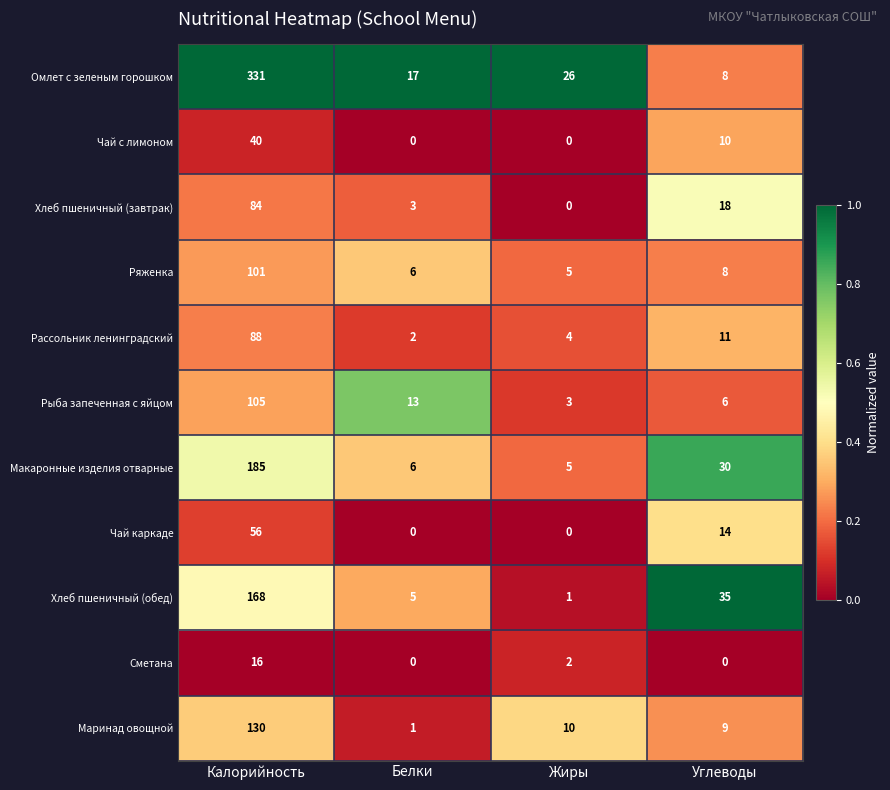

Rank the series by their maximum value, from lowest to highest.

Сметана, Чай с лимоном, Чай каркаде, Хлеб пшеничный (завтрак), Рассольник ленинградский, Ряженка, Рыба запеченная с яйцом, Маринад овощной, Хлеб пшеничный (обед), Макаронные изделия отварные, Омлет с зеленым горошком